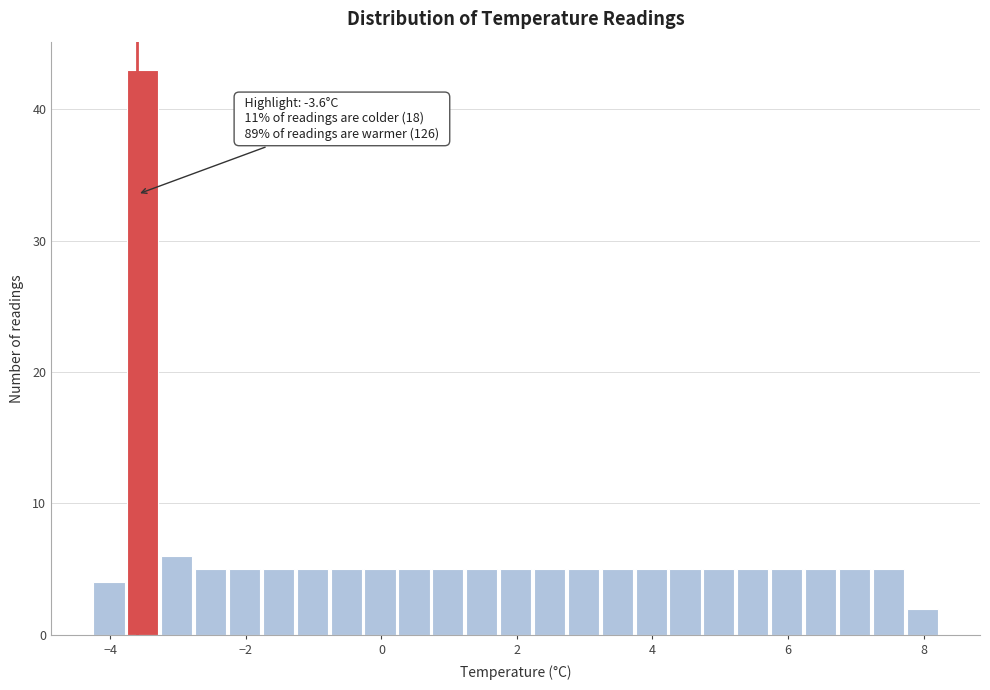

Read against the x-axis, roughly where is the centre of the tallest bar?

-3.6